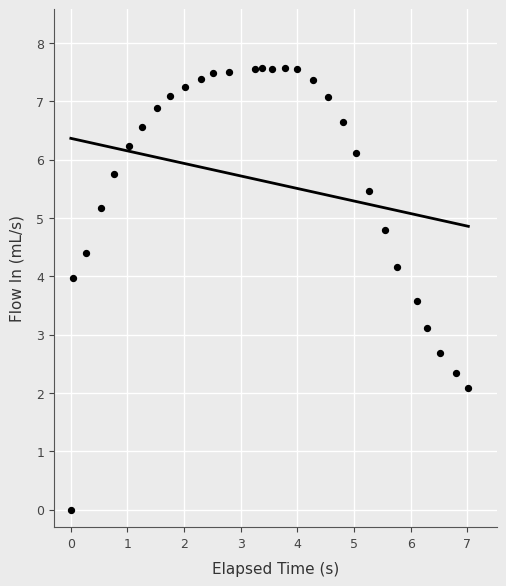

What is the range of Y values (max minus min)?

7.6